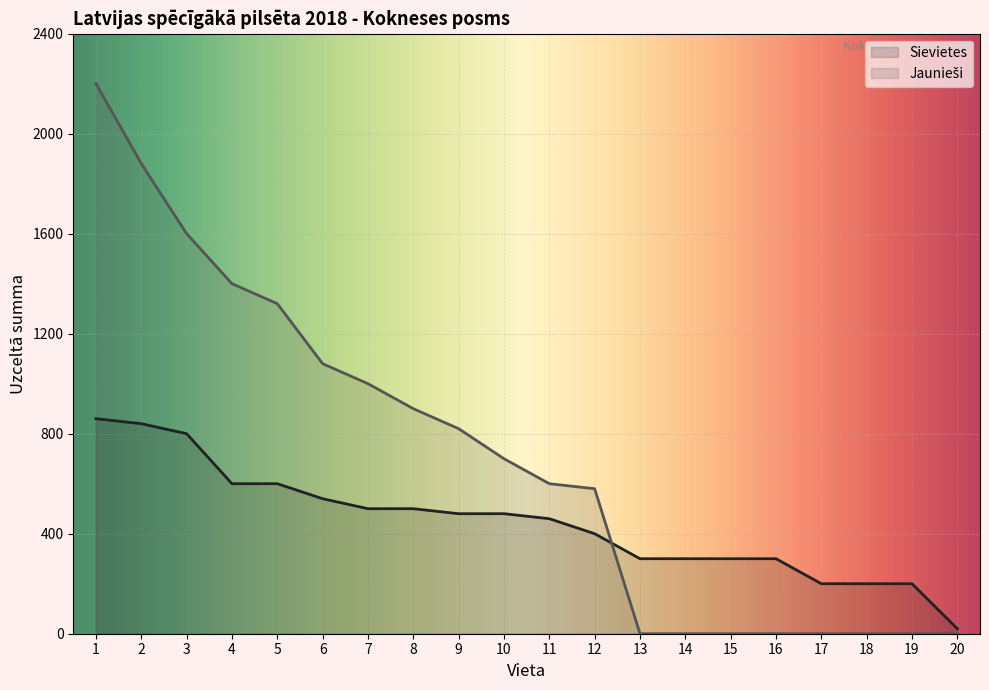

What is the difference between the Sievietes values at 16 and 7?

200